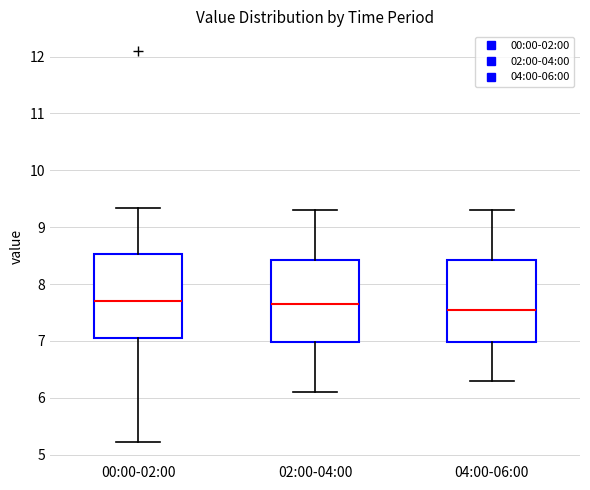

Which box has the lowest median line?

04:00-06:00